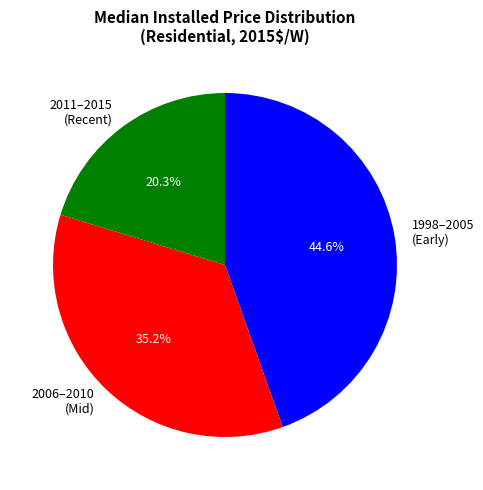

How many slices are in this pie chart?

3